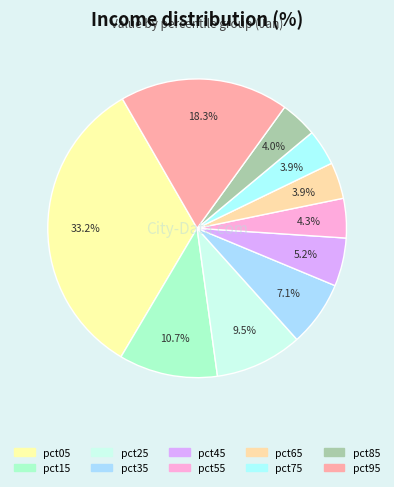

How many segments does this pie chart have?

10